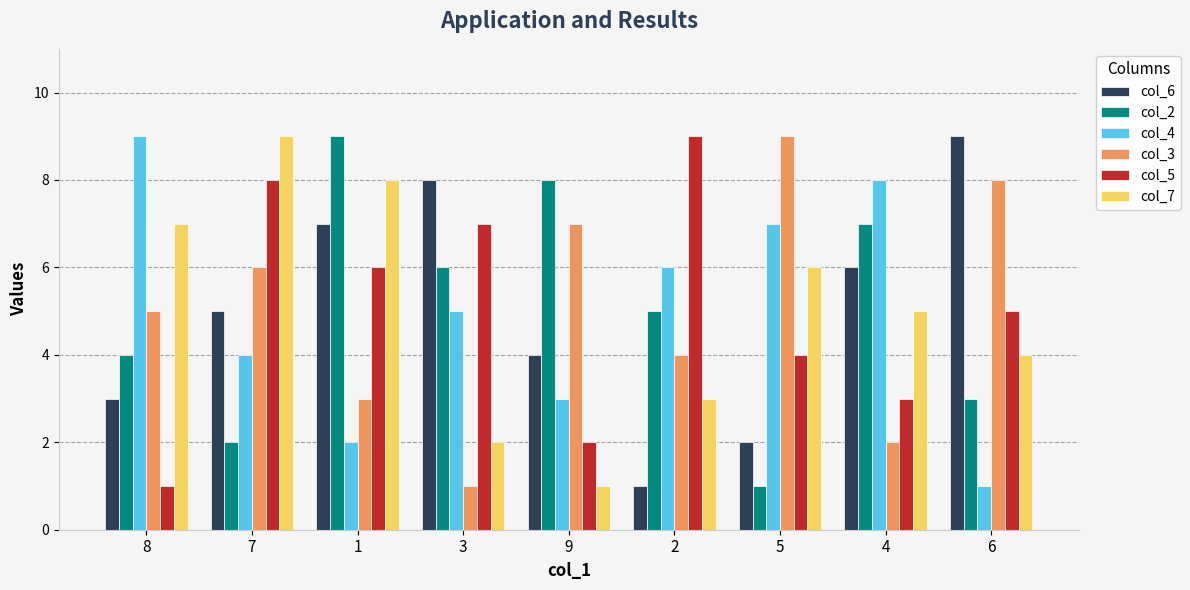

What position from the left is 2?

6